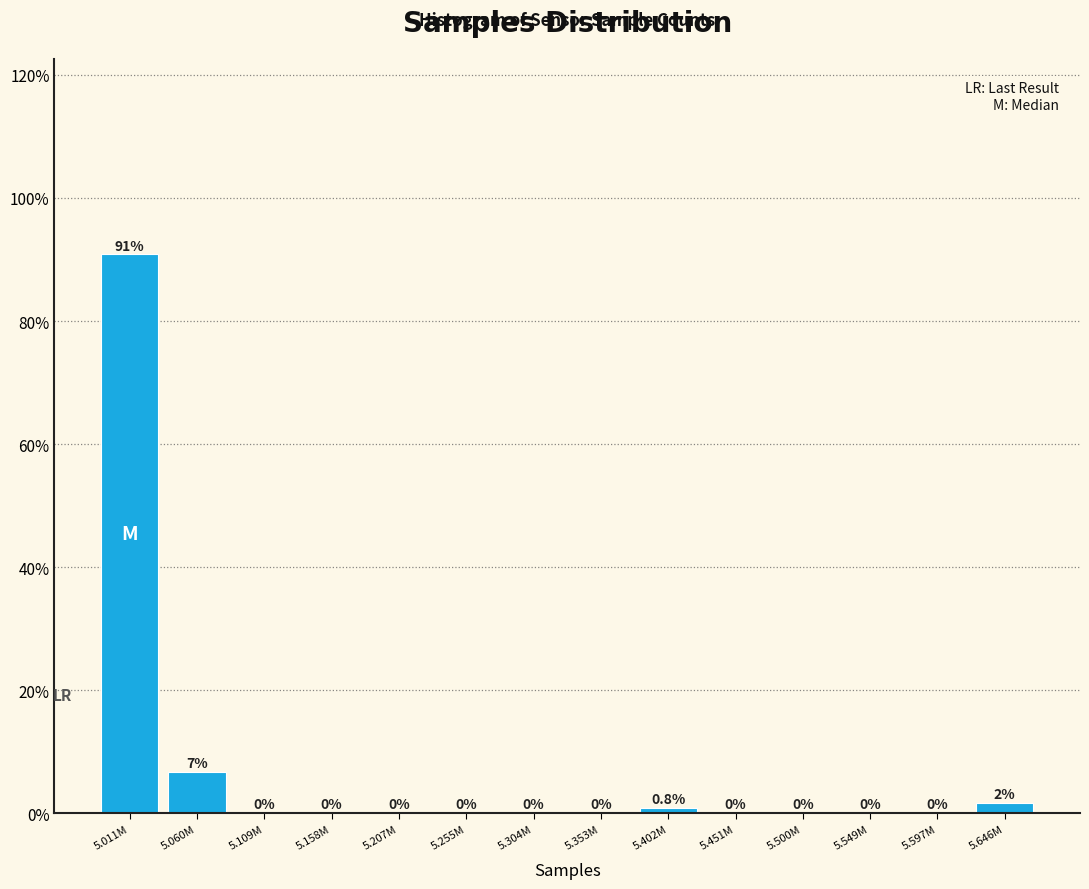

Where is the data nearest to the value 45?

5.060M